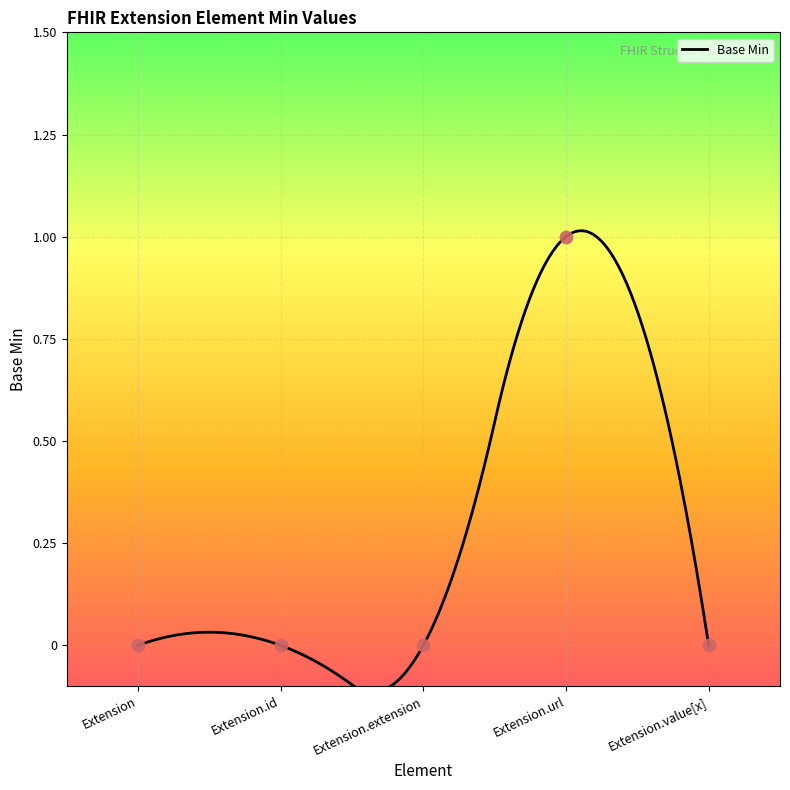

Between Extension.url and Extension.id, which is larger?

Extension.url